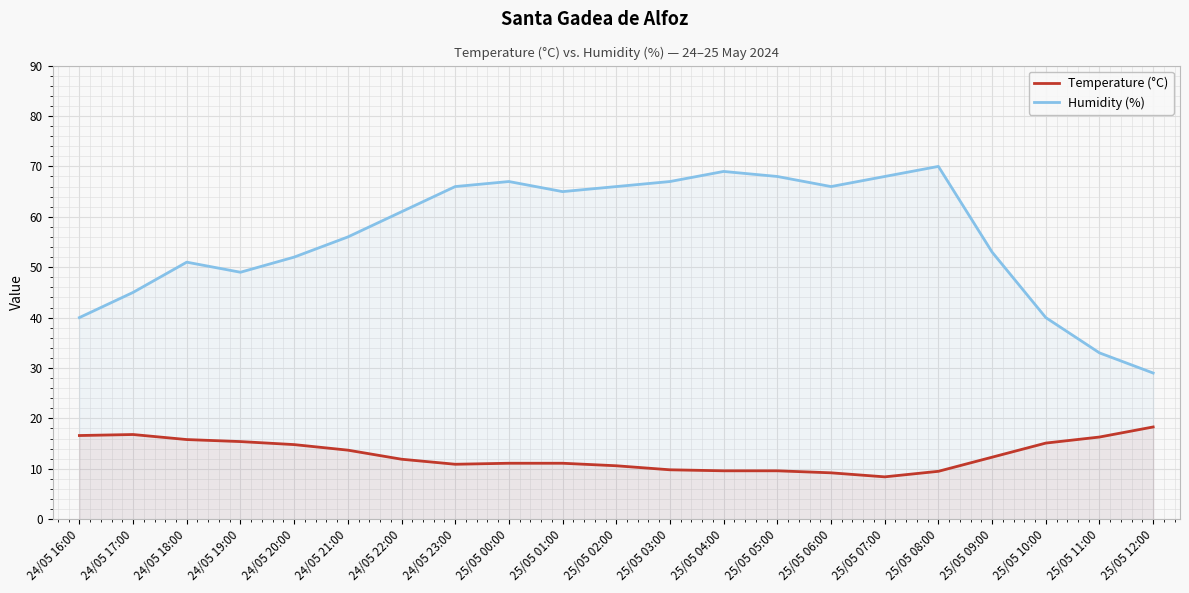

Which series has the widest spread of values?

Humidity (%)